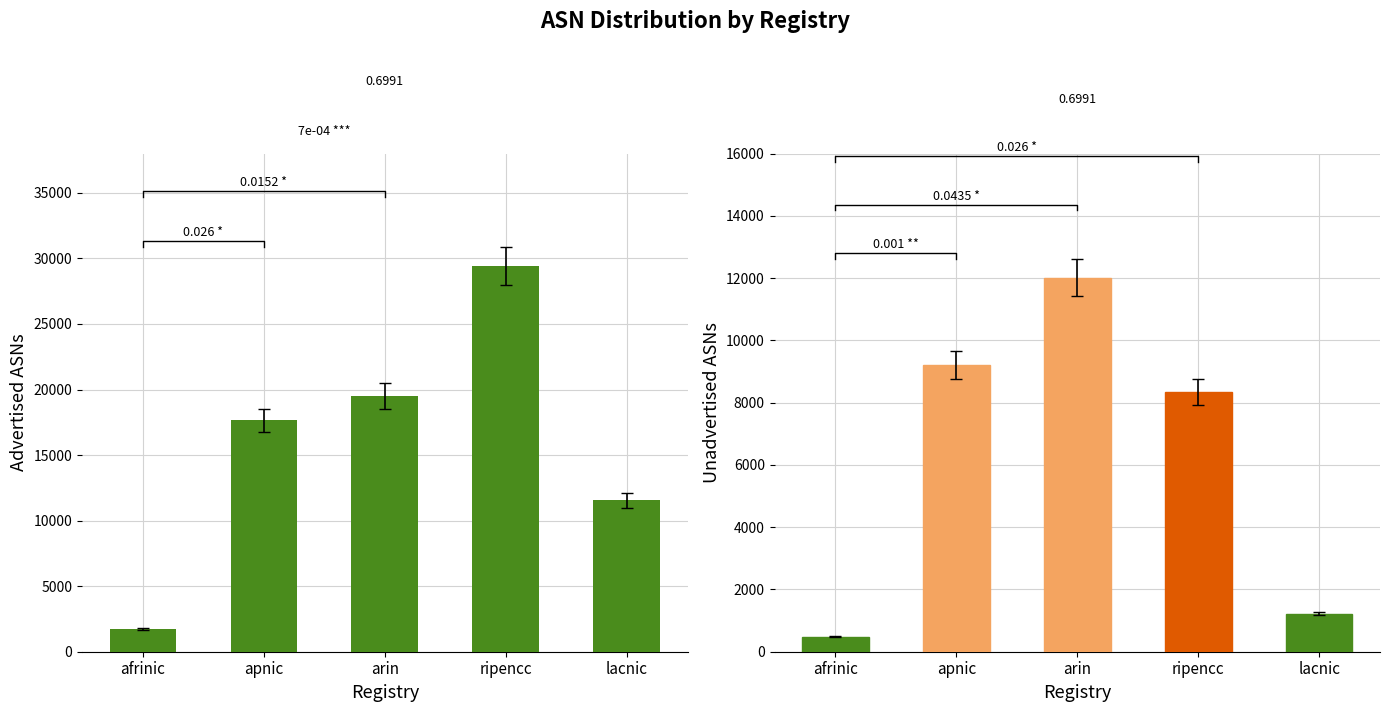

List the series in order of their peak value, lowest first.

Unadvertised ASNs, Advertised ASNs